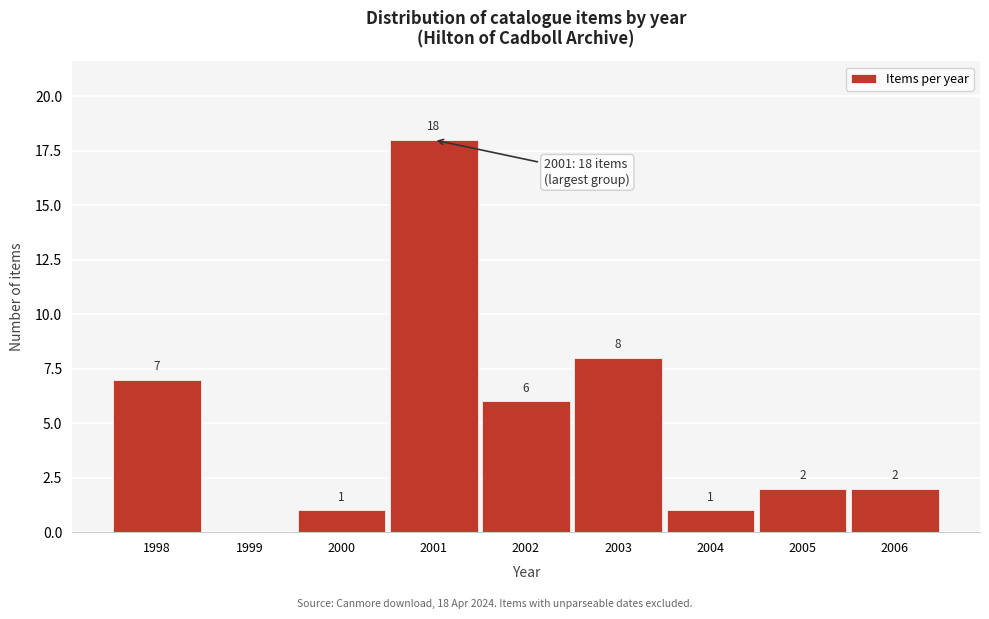

Reading left to right, transcribe all the data shown in this chart.

1998=7	1999=0	2000=1	2001=18	2002=6	2003=8	2004=1	2005=2	2006=2